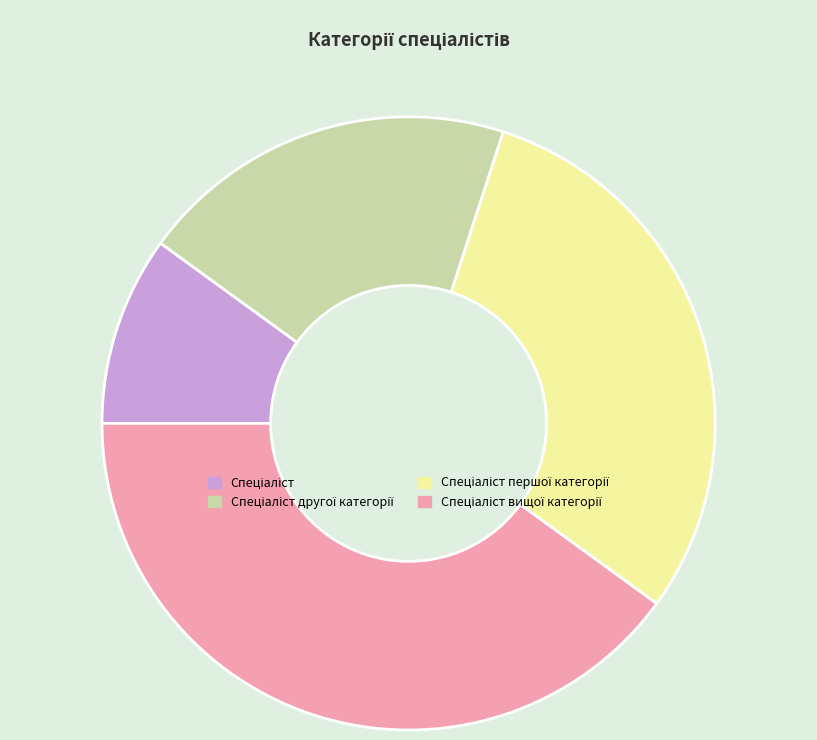

Is there any slice that represents more than half of the pie?

No